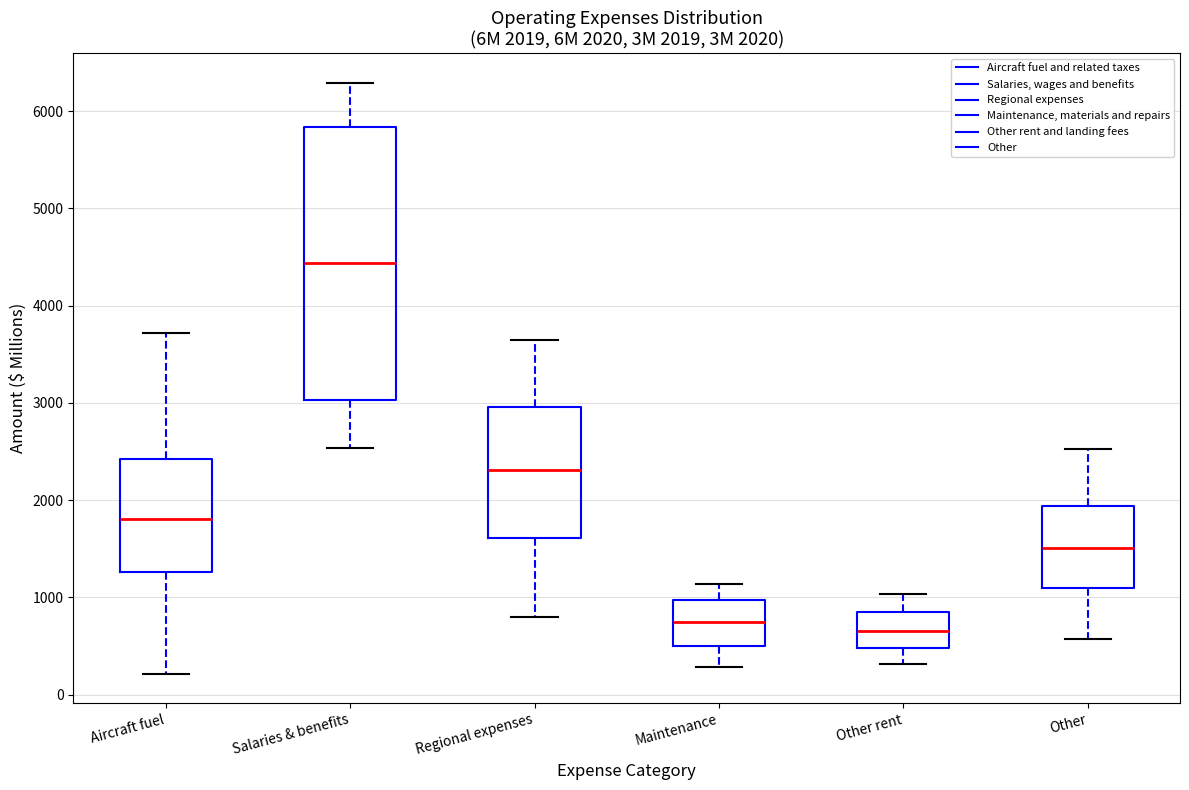

Which box is the tallest, from its lower edge to its upper edge?

Salaries & benefits